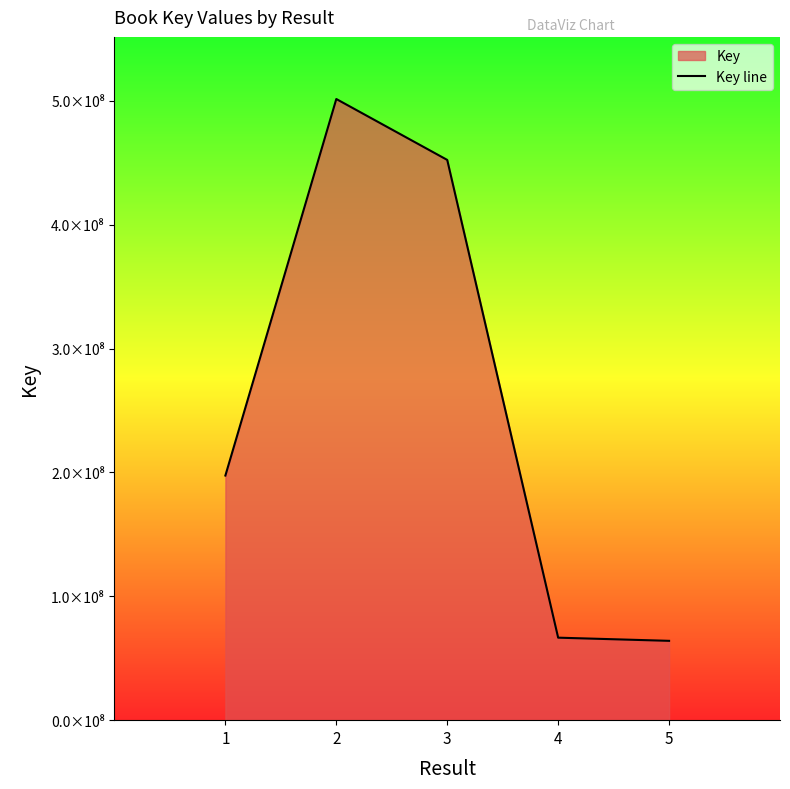

What is the value of the 3rd point from the left?

452272290